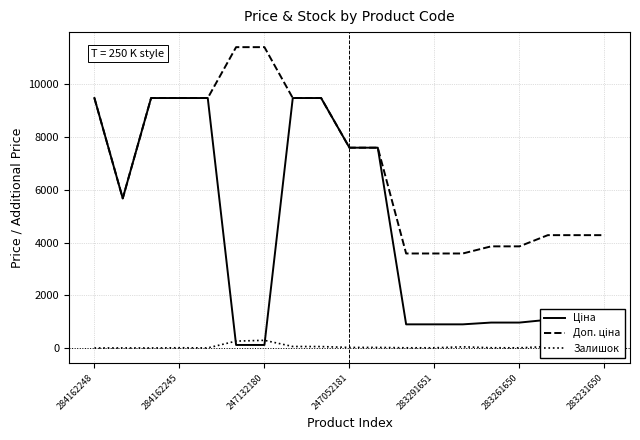

What is the maximum value shown in the chart?

11410.0